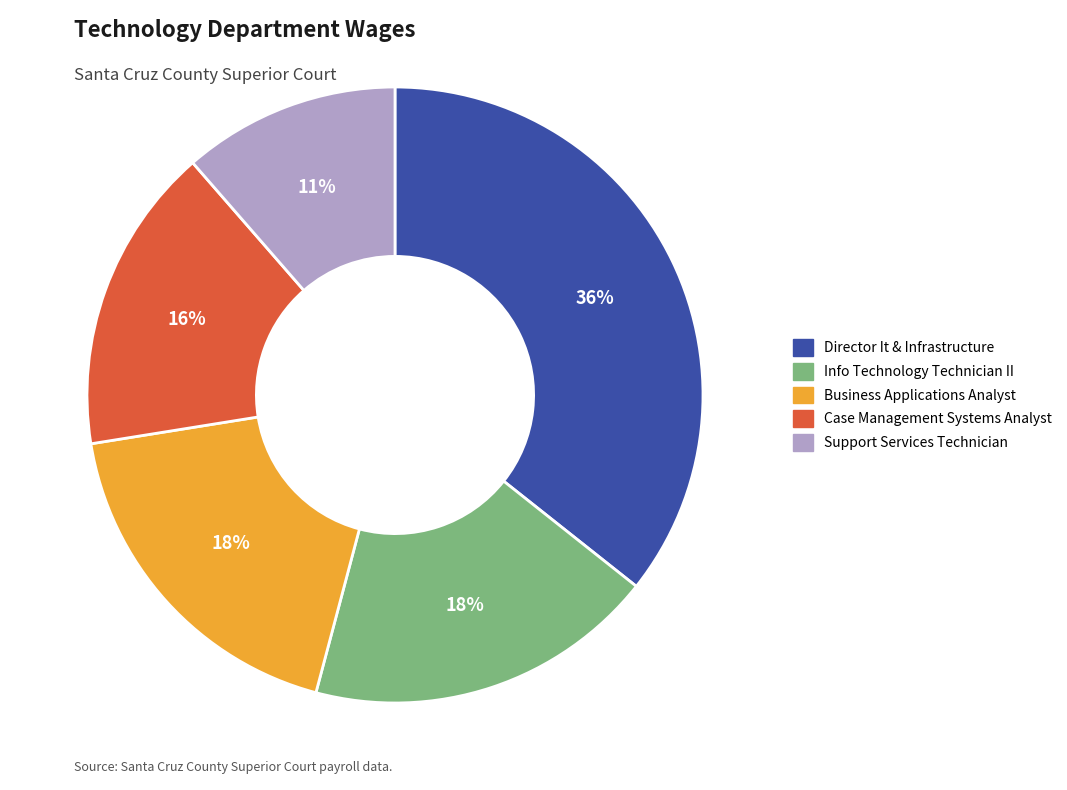

How many slices are in this pie chart?

5